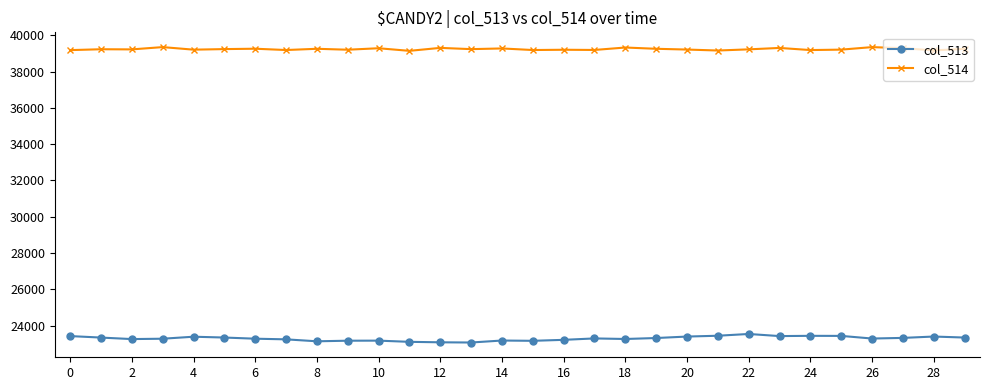

List the series in order of their overall mean, highest first.

col_514, col_513